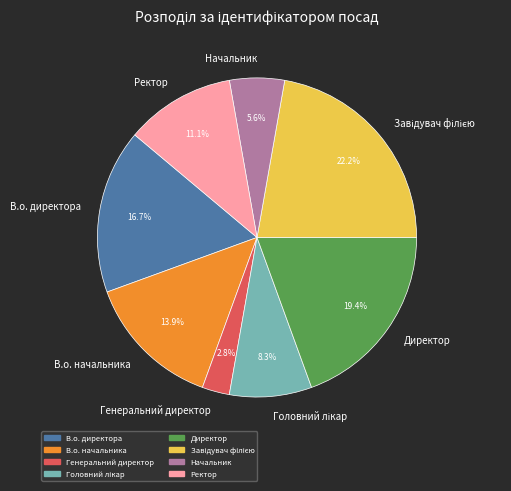

Does Начальник account for over 50% of the chart?

No